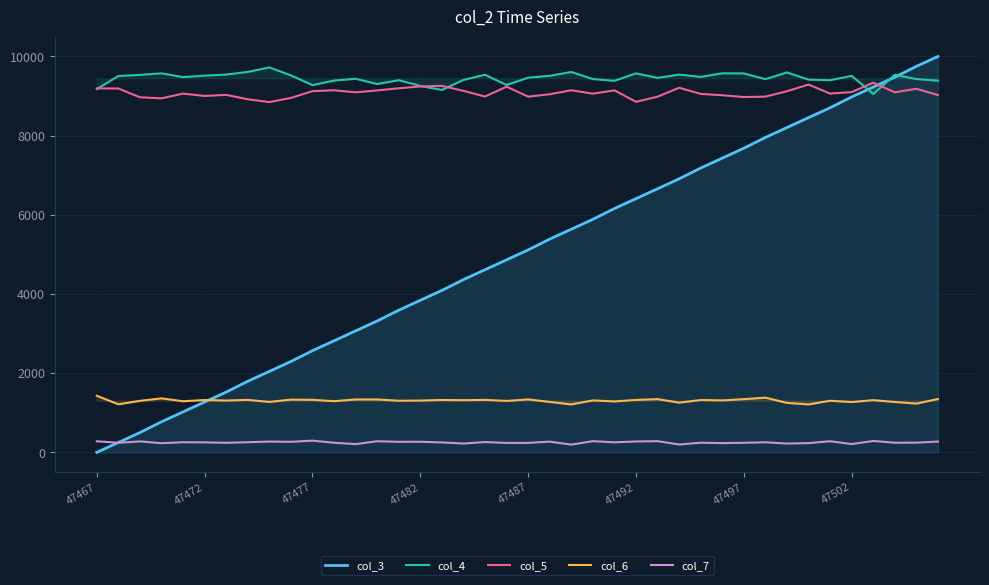

True or false: col_4 and col_6 cross at least once.

False